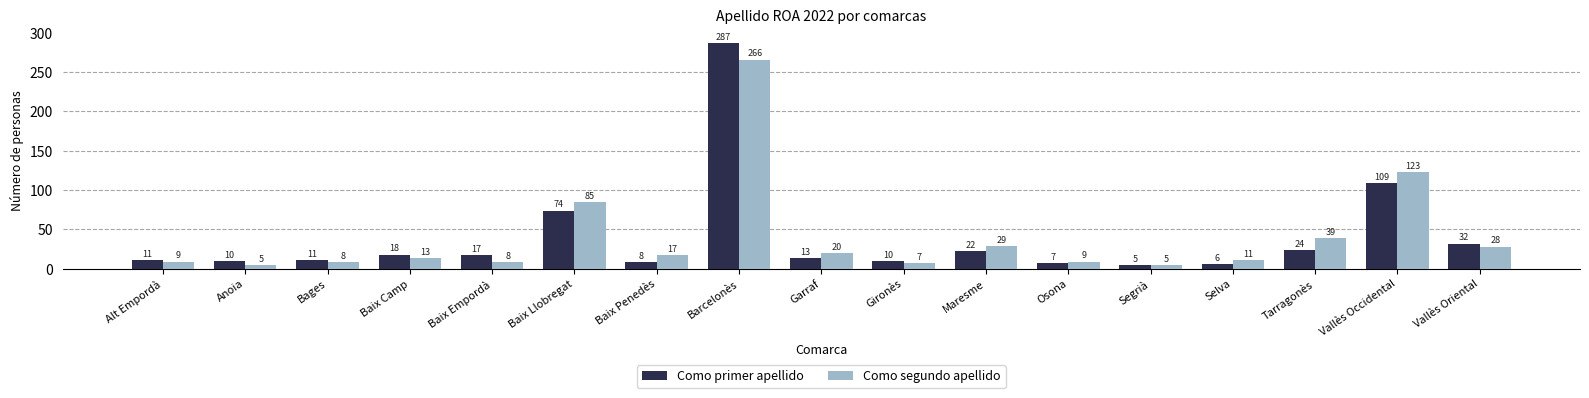

What is the sum of the Como segundo apellido values at Bages and Segrià?

13